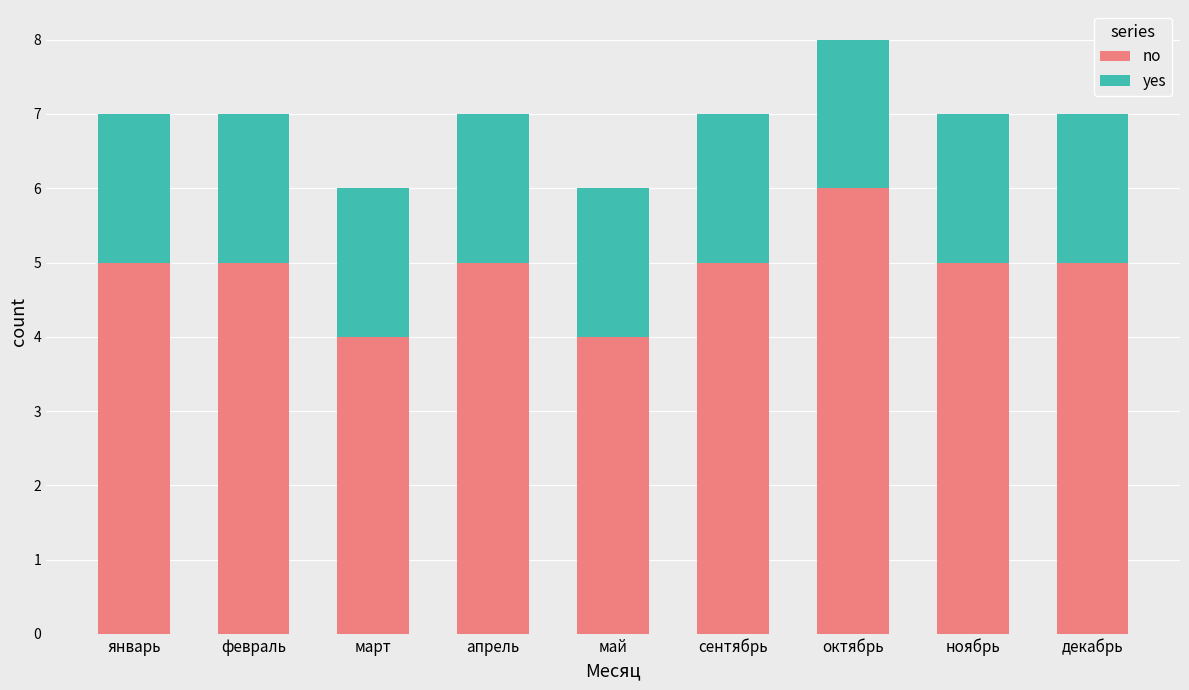

Reading left to right, what are the values for no?

5	5	4	5	4	5	6	5	5